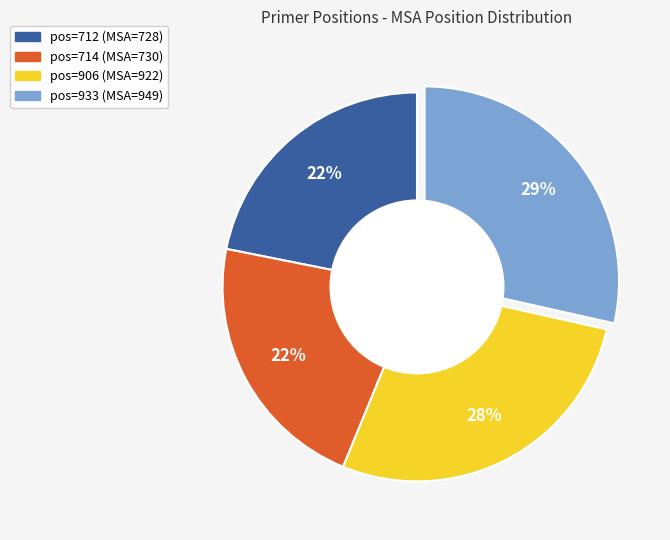

To the nearest percent, what is the average slice percentage?

25%